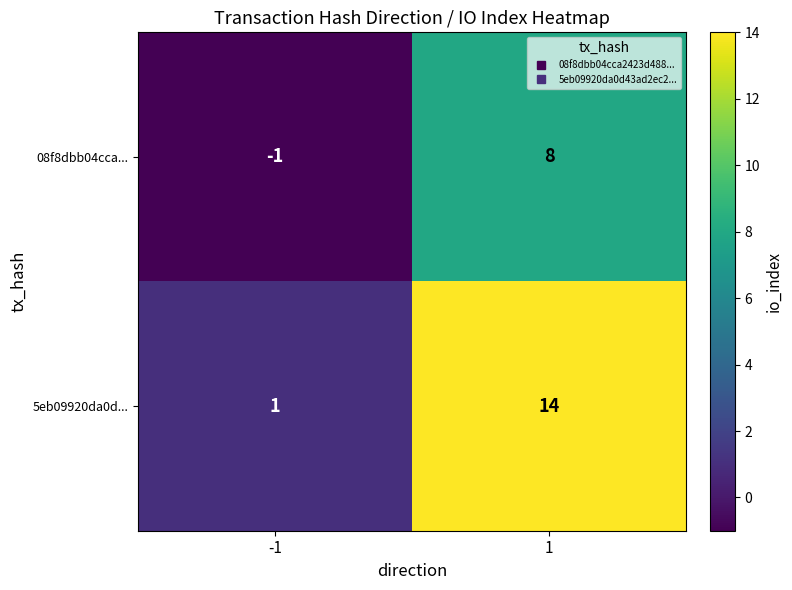

What is the spread (max minus min) of values at -1?

2